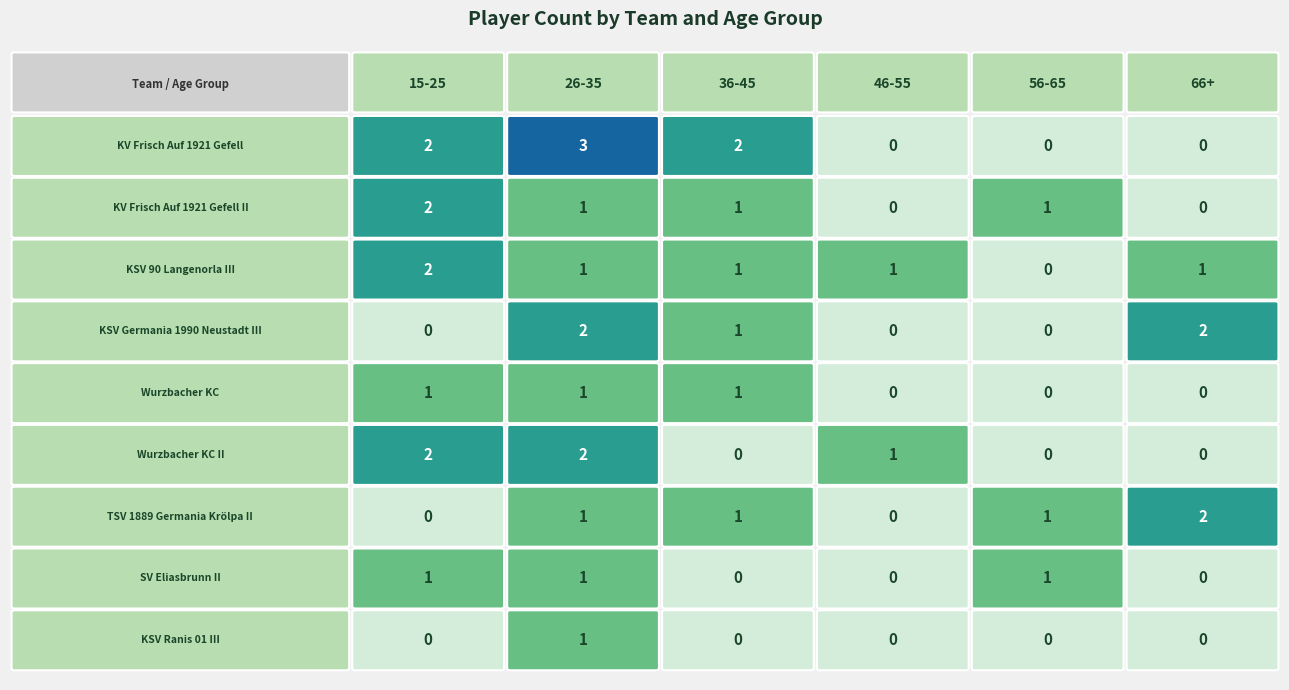

How many series are shown in this chart?

9